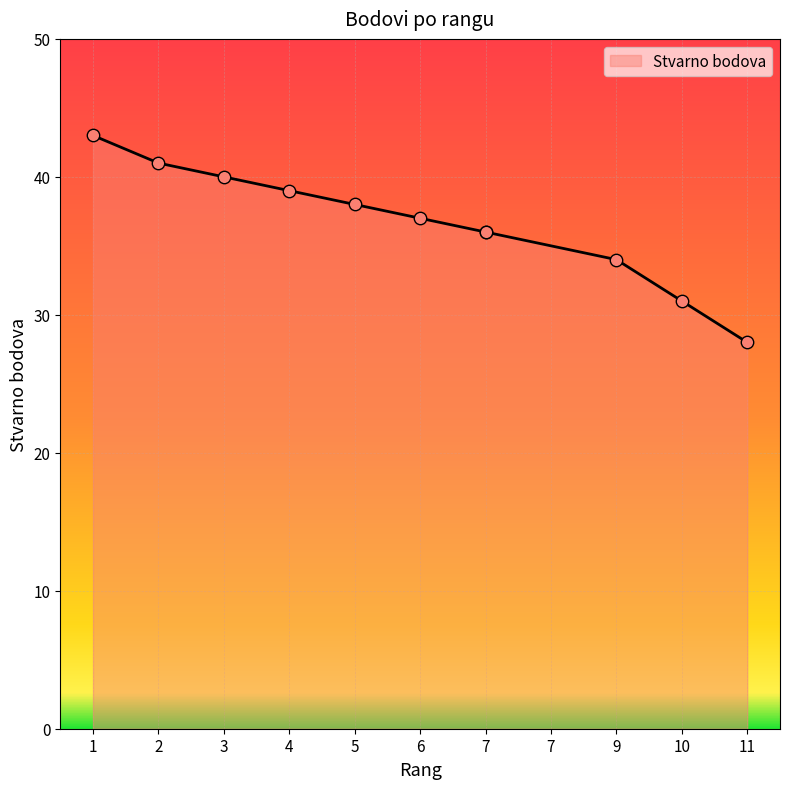

Between 4 and 7, which is larger?

4